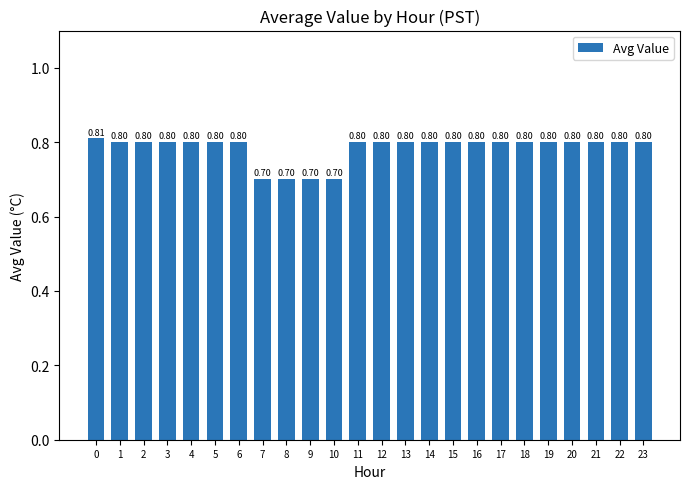

What is the change in value from 10 to 19?

+0.1